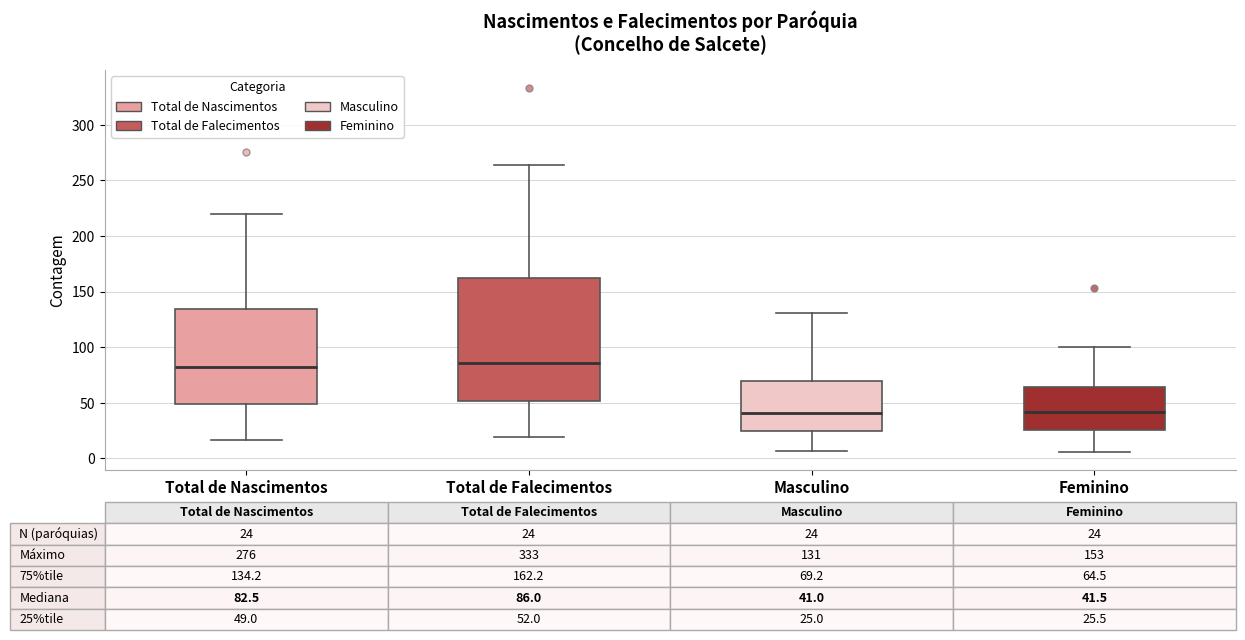

Comparing the boxes themselves (not the whiskers), which one is the tallest?

Total de Falecimentos